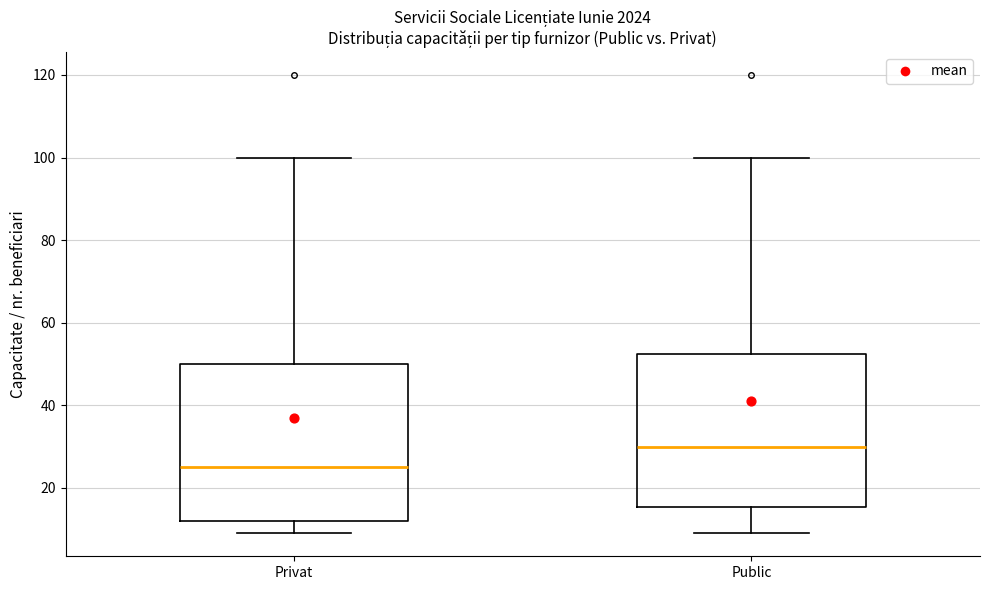

Reading left to right, transcribe this box plot: for each box, give where its median line is, the range the box spans, and where its two whiskers end, as read against the y-axis. The values are not printed on the chart, so give them approximately, as read against the axis.

Privat: median 26, box 12 to 50, whiskers 10 to 100
Public: median 30, box 16 to 52, whiskers 10 to 100